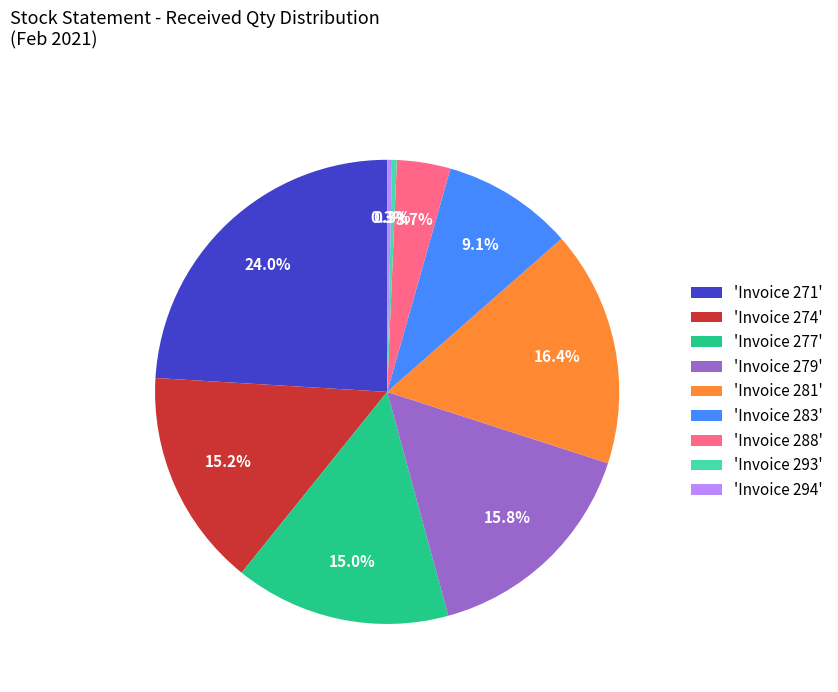

What percentage is NOT represented by 'Invoice 277'?

85.0%